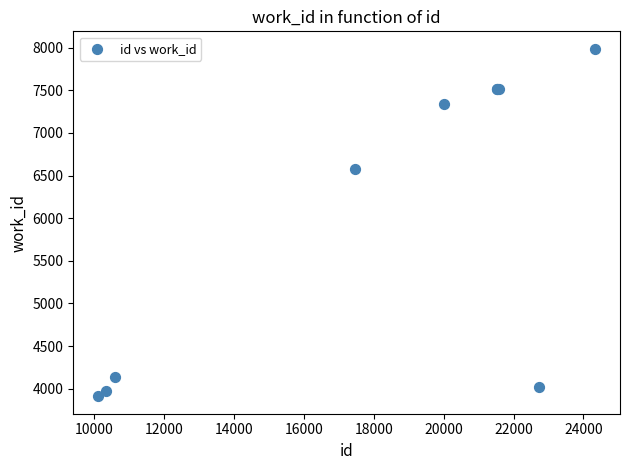

What Y value in the scatter plot is closest to 5949?

6572